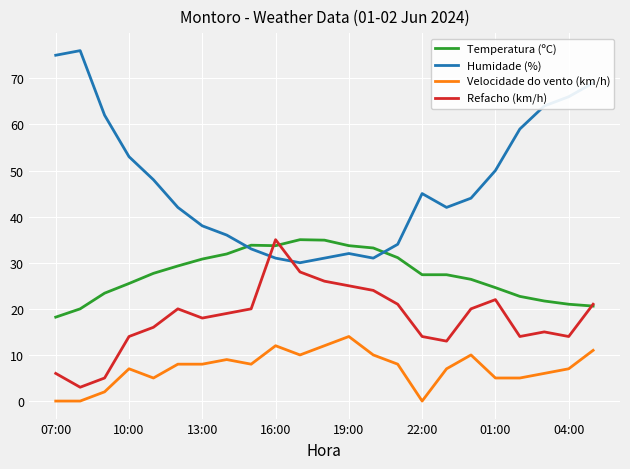

Which series has the largest range (max minus min)?

Humidade (%)